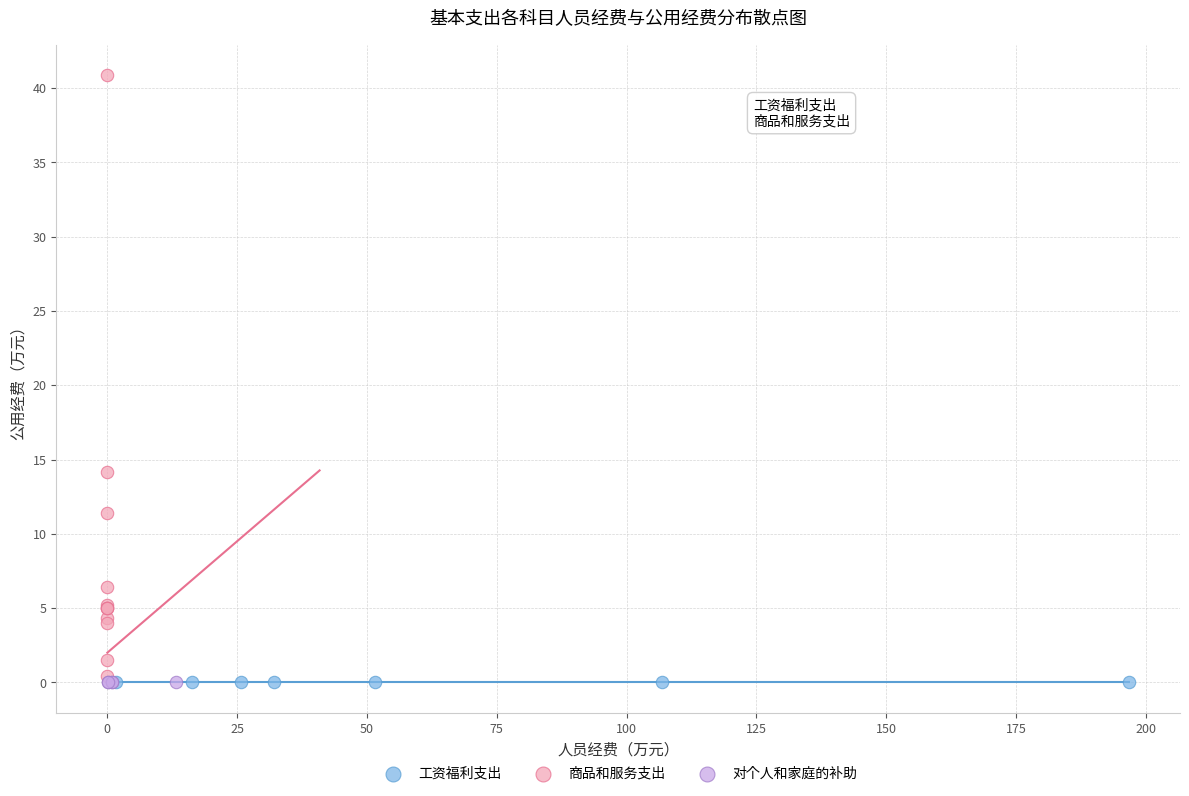

Which series contains the highest Y value?

商品和服务支出